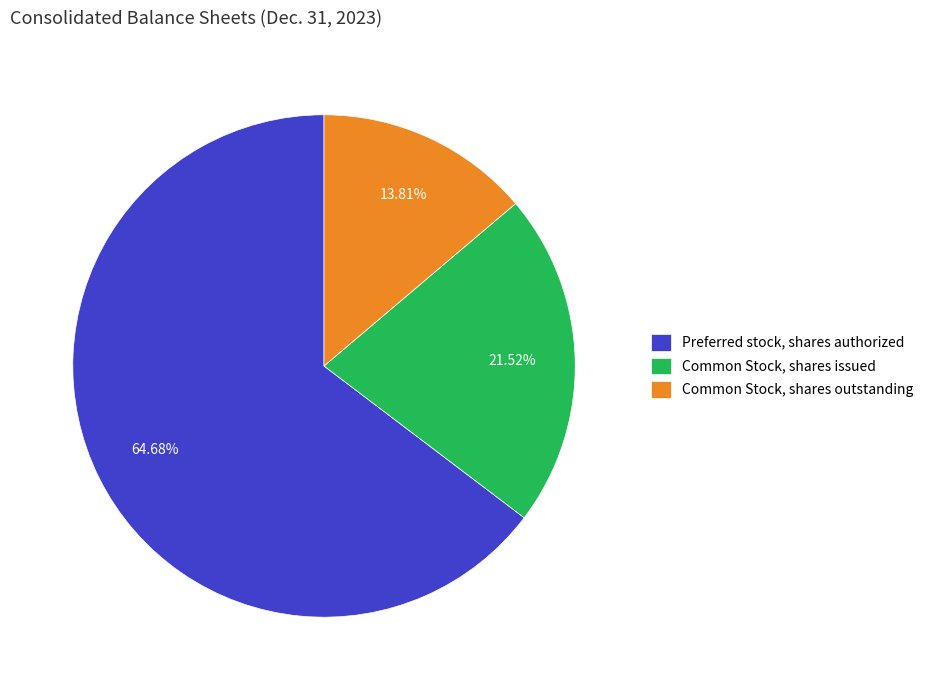

What percentage is NOT represented by Preferred stock, shares authorized?

35.3%